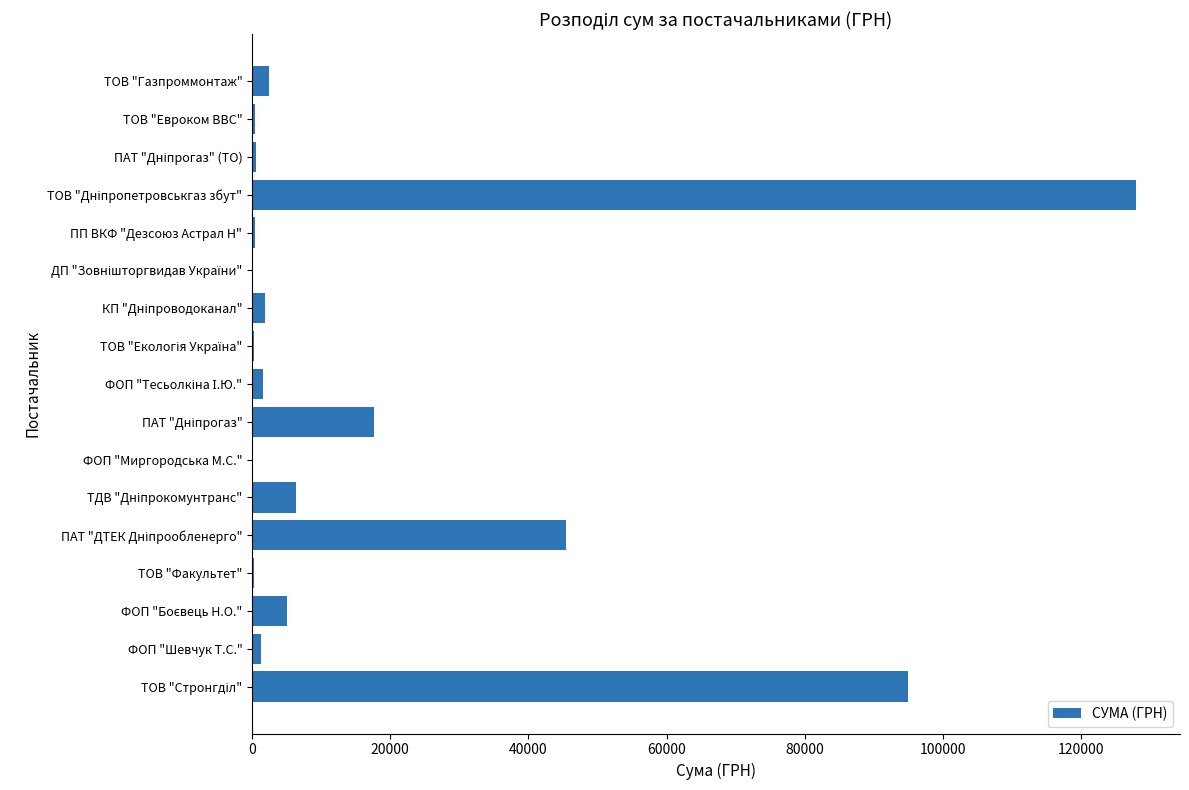

What is the maximum value shown in the chart?

127933.6